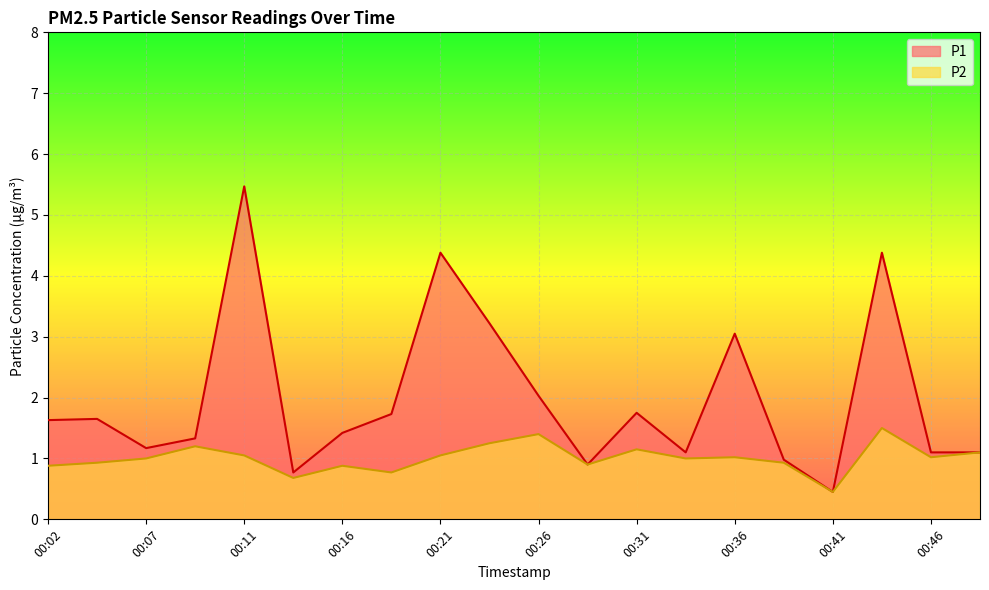

What is the sum of the P2 values at 00:09 and 00:31?

2.3